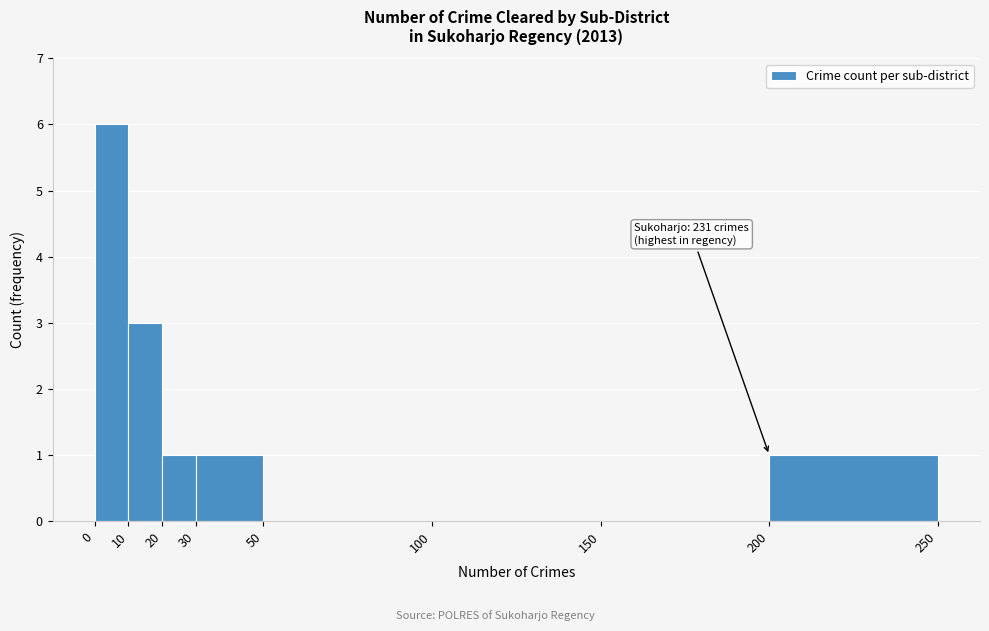

Which range on the x-axis has the tallest bar?

0 to 10